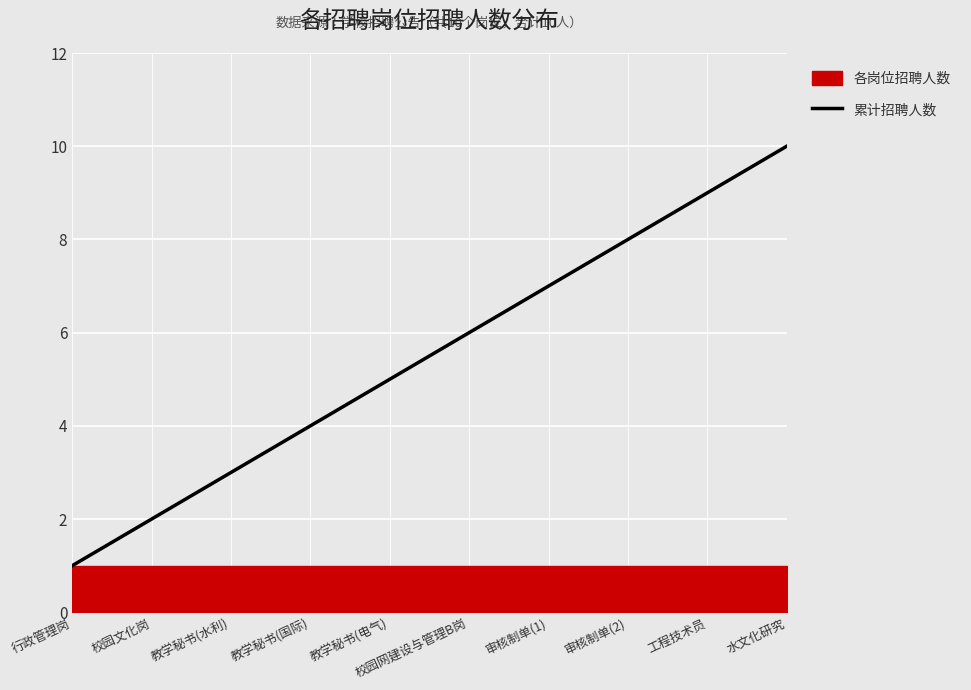

What is the label of the 4th point from the left?

教学秘书(国际)